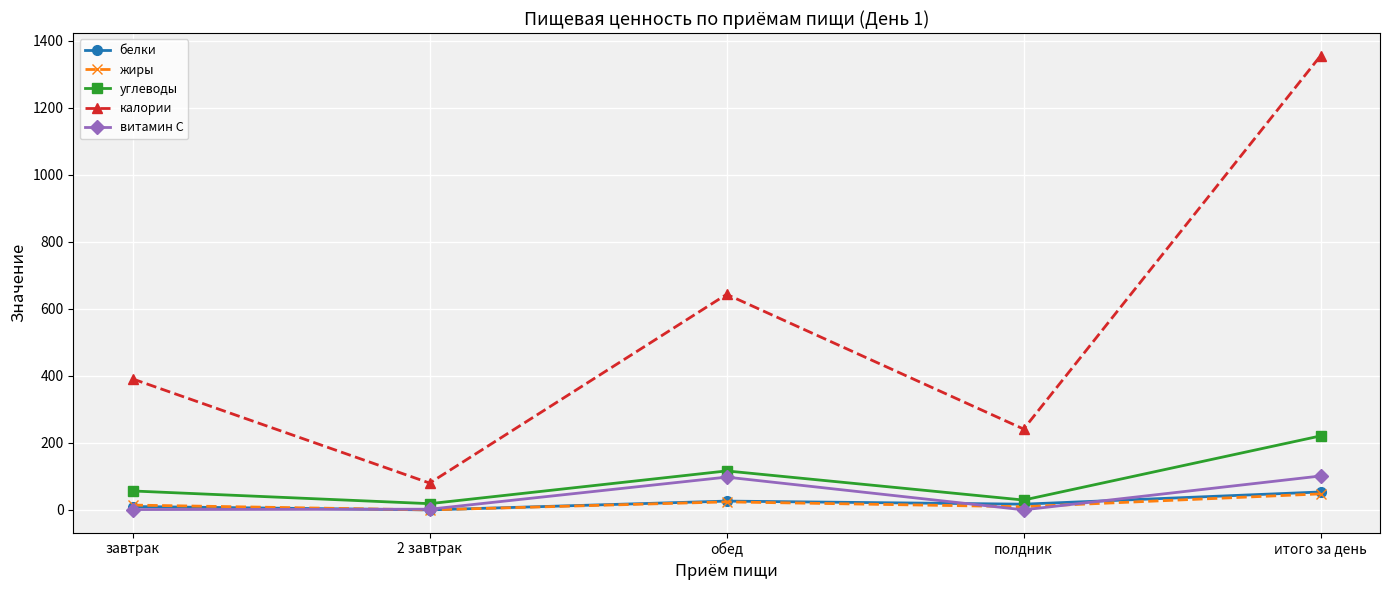

Which series changed the most between обед and итого за день?

калории